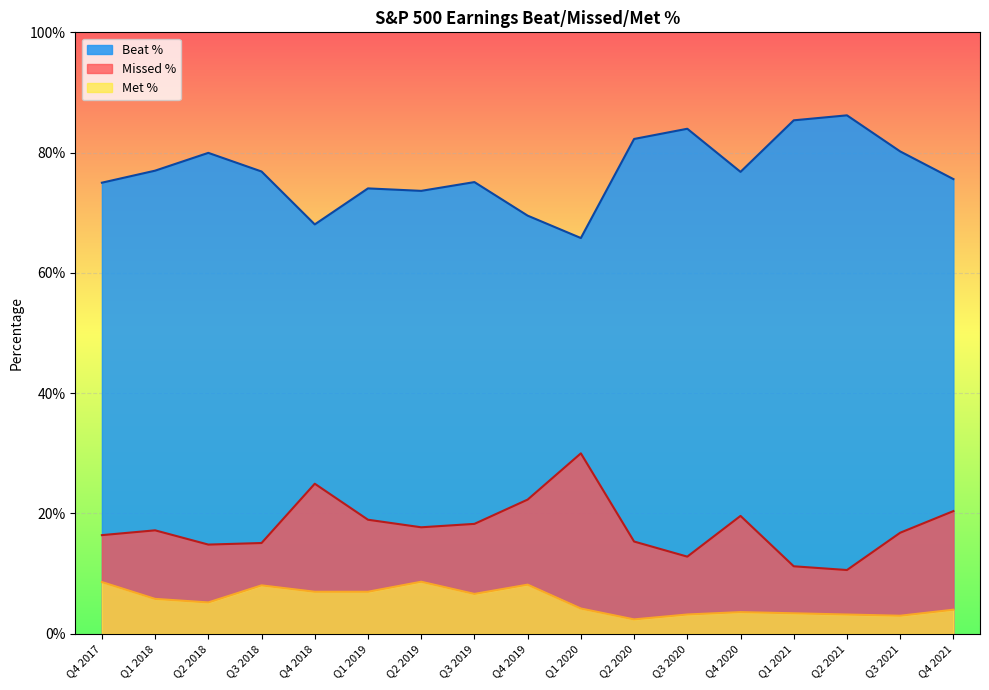

The Met % series shows 0.1 at Q4 2019. True or false?

False